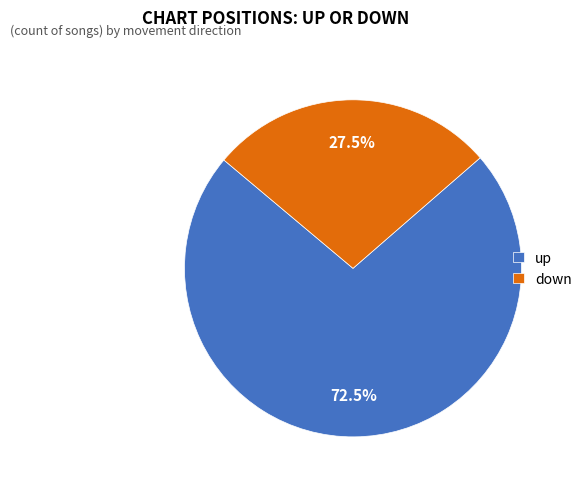

Is down the majority of the pie?

No